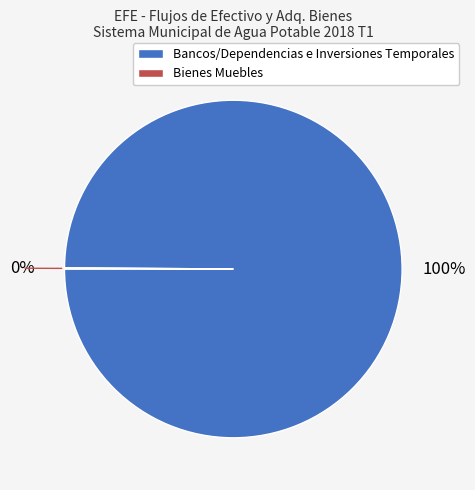

The Bancos/Dependencias e Inversiones Temporales slice represents 100% of the pie. True or false?

True